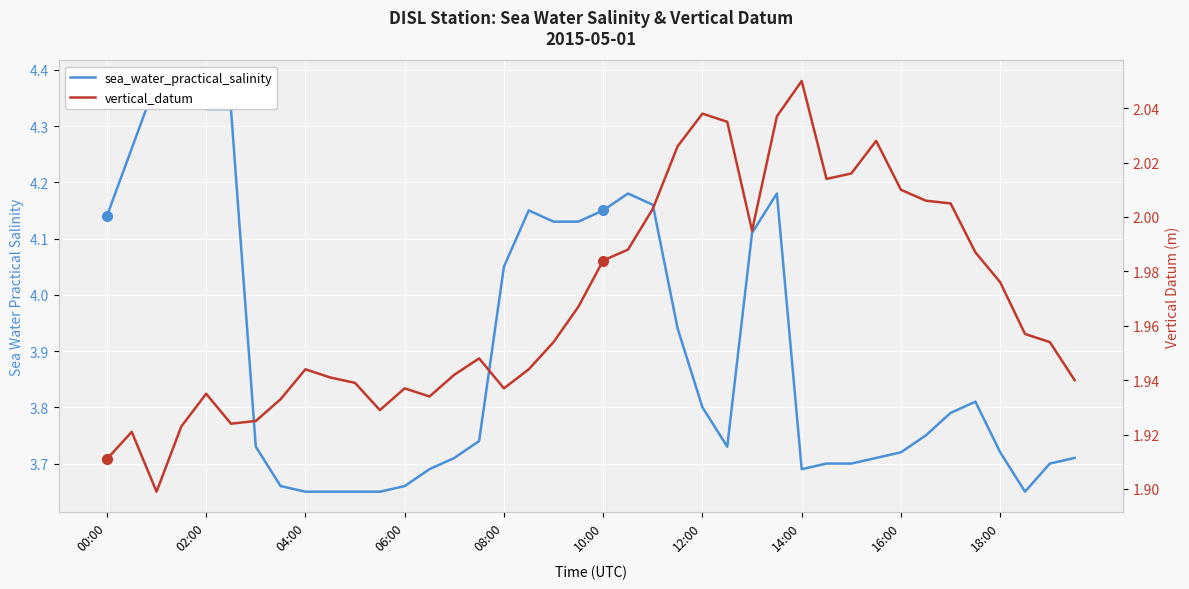

Between 02:00 and 30, which series saw the biggest shift?

sea_water_practical_salinity